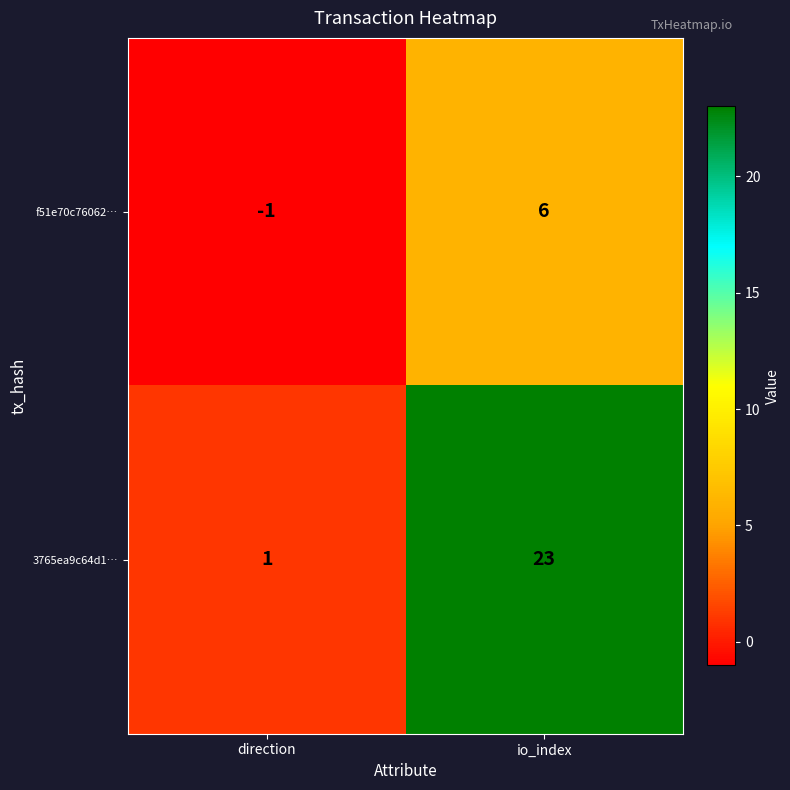

Reading left to right, transcribe all the data shown in this chart.

f51e70c76062…: direction=-1	io_index=6
3765ea9c64d1…: direction=1	io_index=23